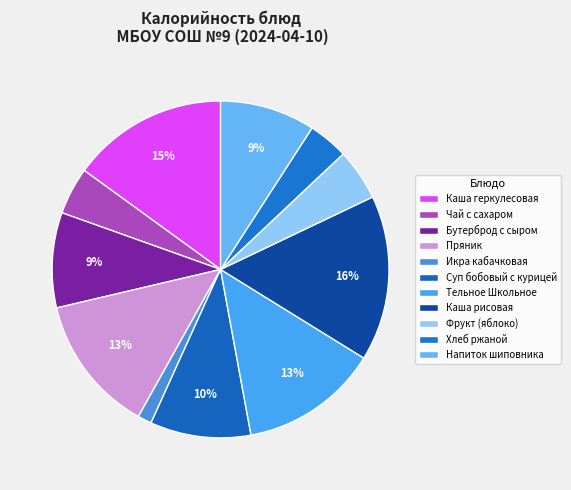

Count the number of slices in the pie.

11